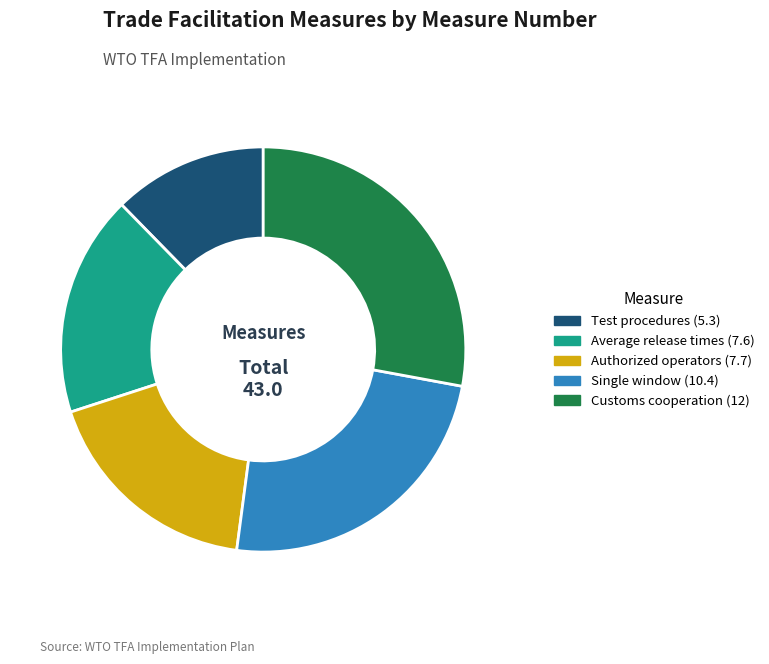

Is there any slice that represents more than half of the pie?

No